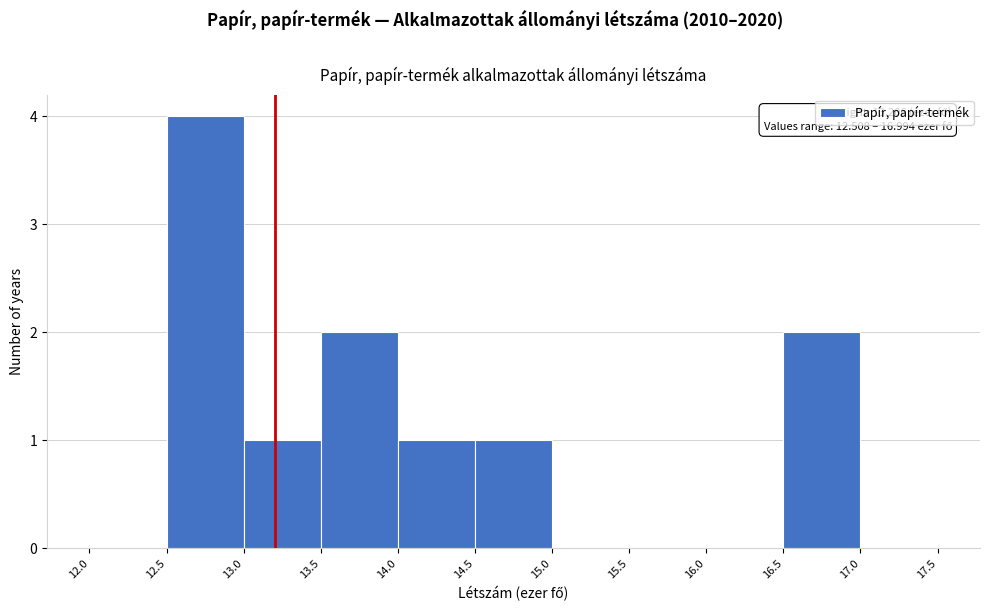

Over which range of the x-axis is the bar tallest?

12.5 to 13.0